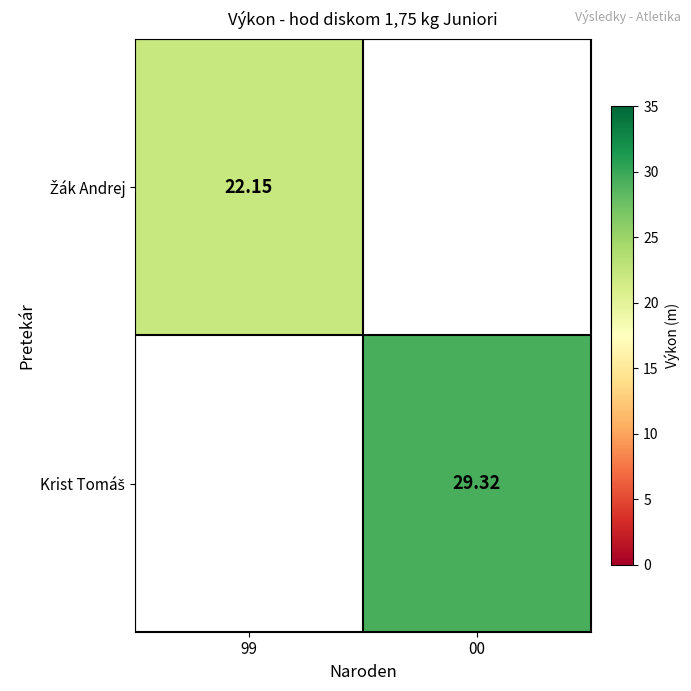

What is the sum of the Žák Andrej values at 99 and 00?

22.1